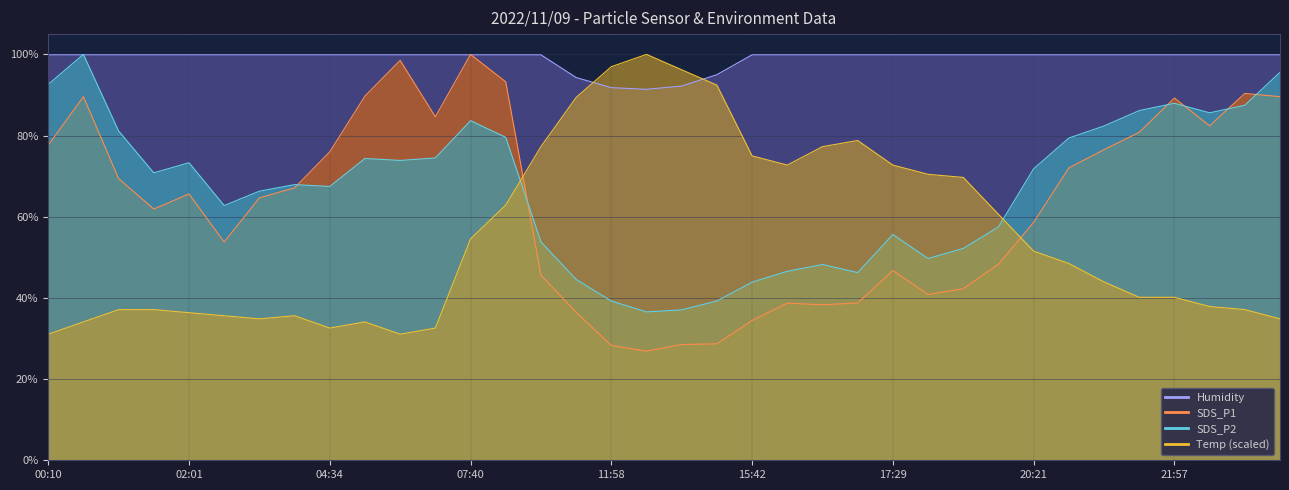

What is the difference between the highest and lowest values at 19:40?

51.6